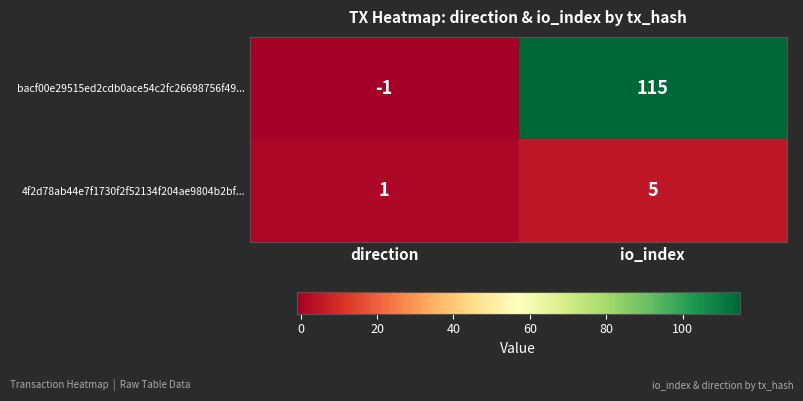

Rank the series by their average value, from lowest to highest.

4f2d78ab44e7f1730f2f52134f204ae9804b2bf..., bacf00e29515ed2cdb0ace54c2fc26698756f49...